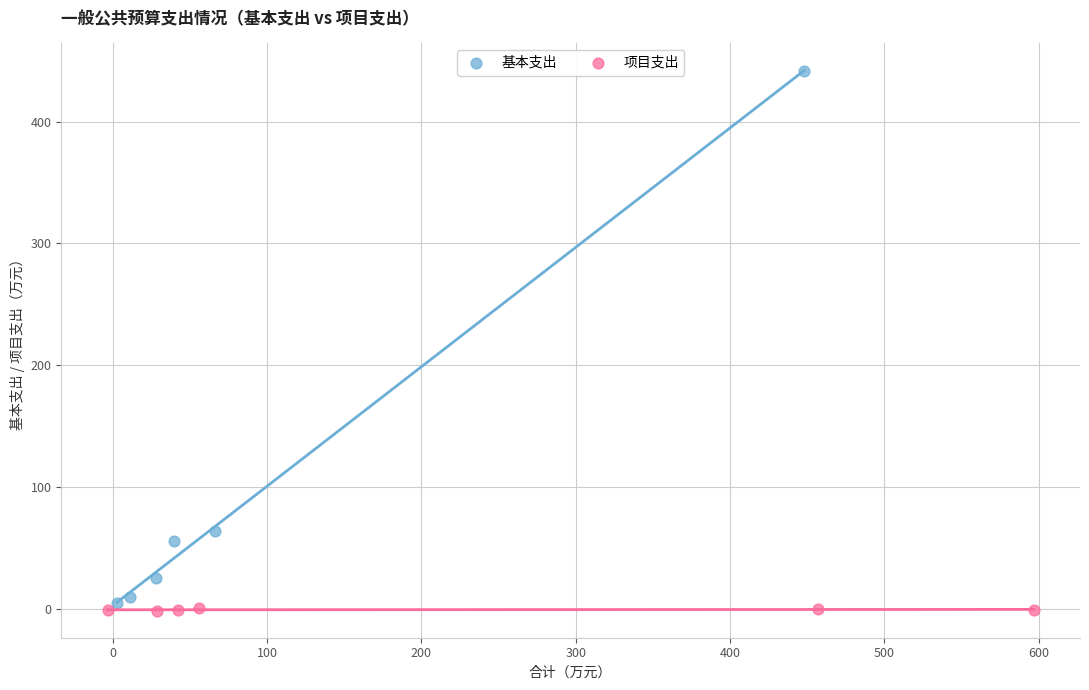

Which series has the widest spread of Y values?

基本支出